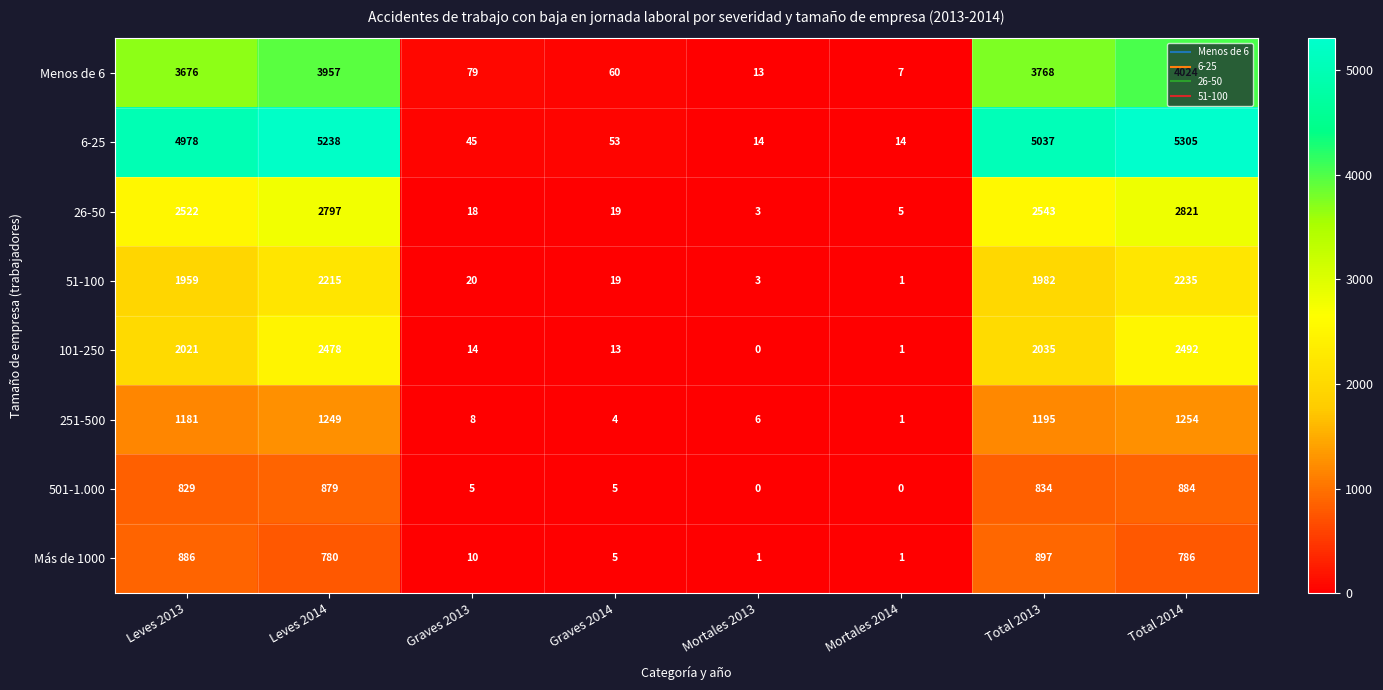

Rank the series by their maximum value, from highest to lowest.

6-25, Menos de 6, 26-50, 101-250, 51-100, 251-500, Más de 1000, 501-1.000